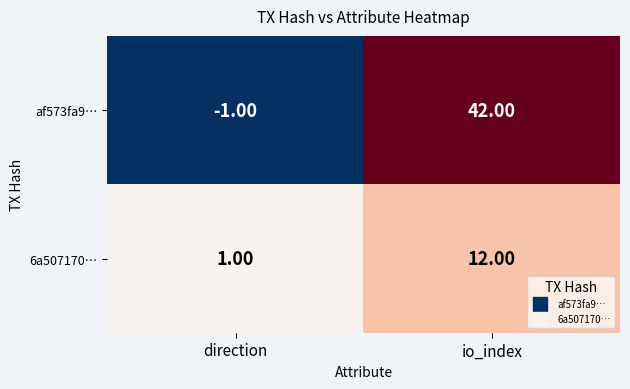

At which category does the chart reach its minimum across all series?

direction